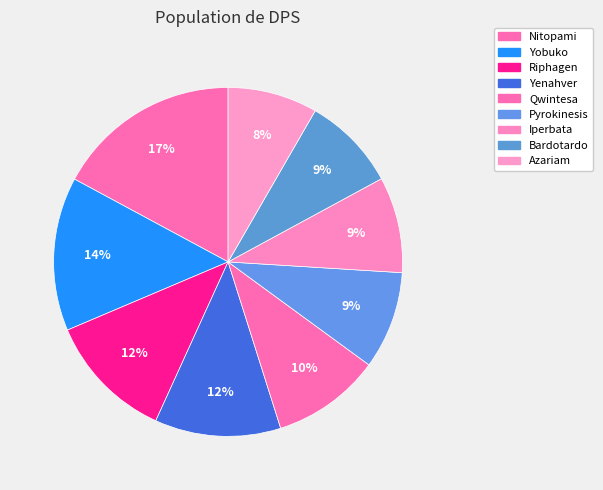

Does any single category account for the majority?

No